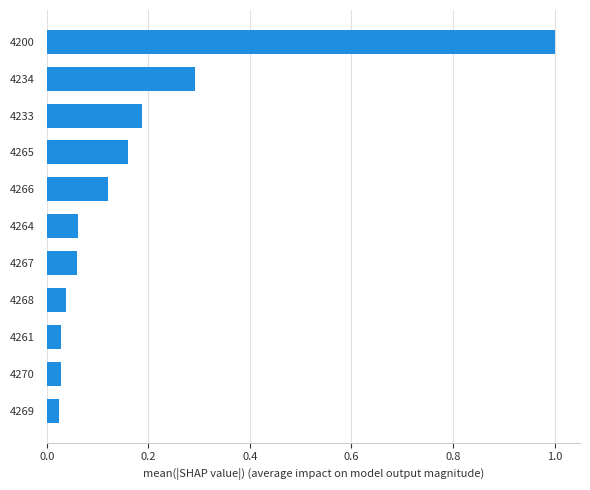

What is the difference between the maximum and minimum values?

1.0